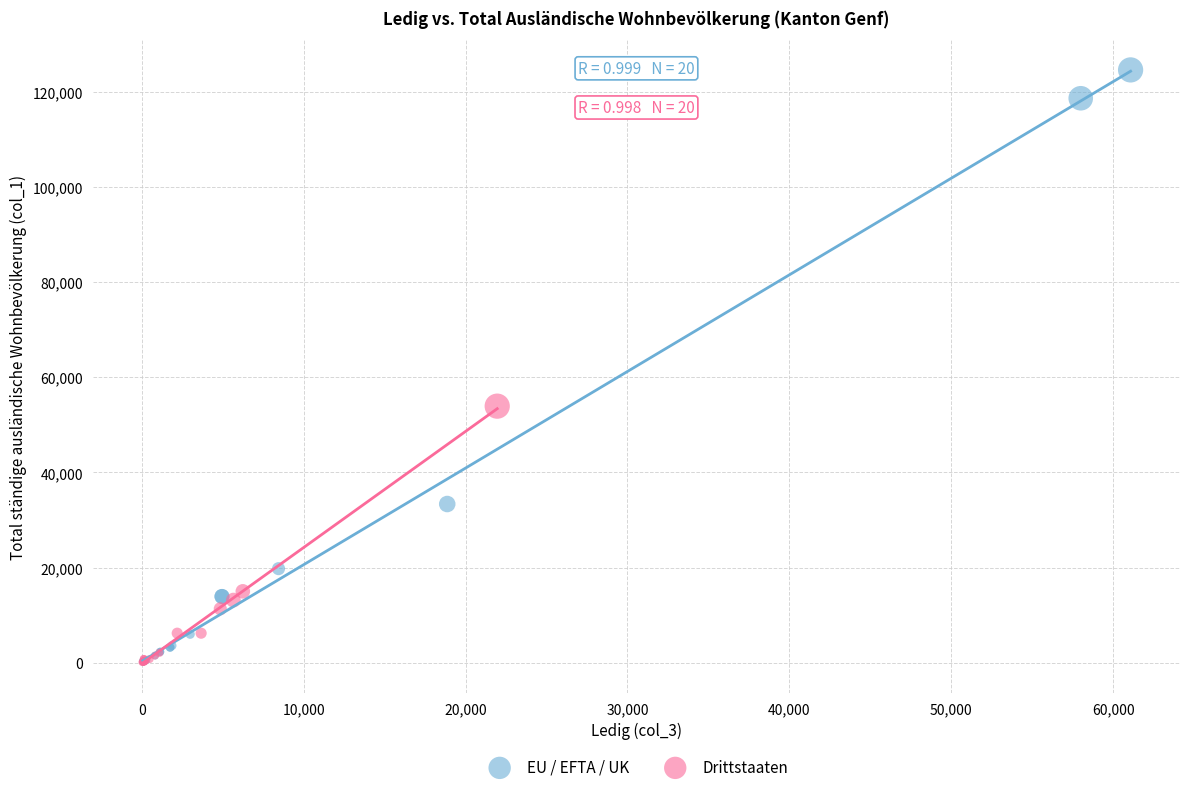

Which series has the largest Y range (max minus min)?

EU / EFTA / UK